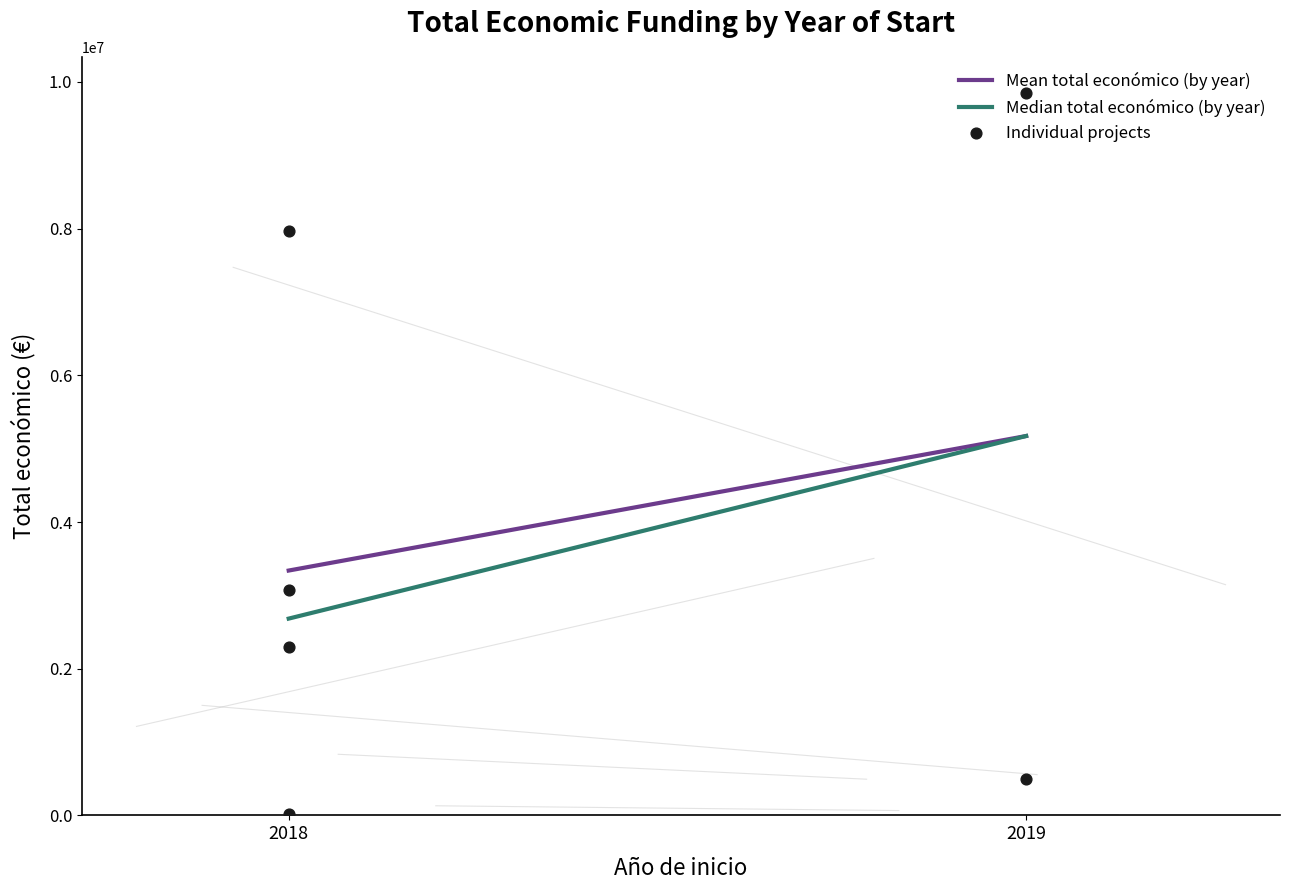

Is the value of Mean total económico (by year) at 2019 greater than the value of Median total económico (by year) at 2019?

No